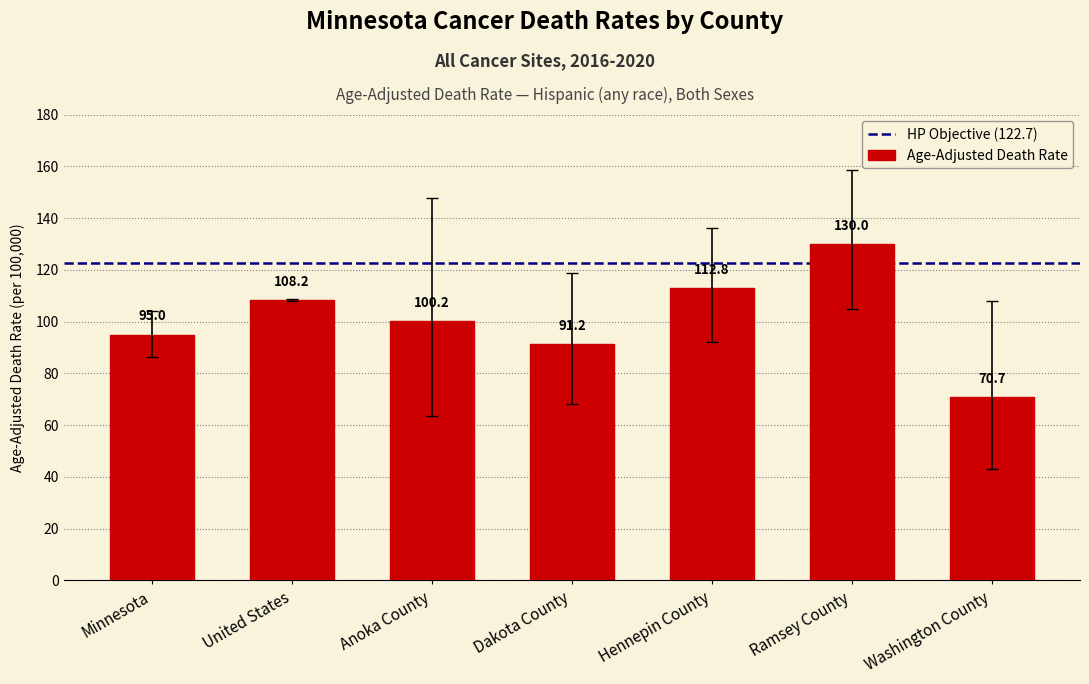

What is the change in value from Minnesota to Ramsey County?

+35.0